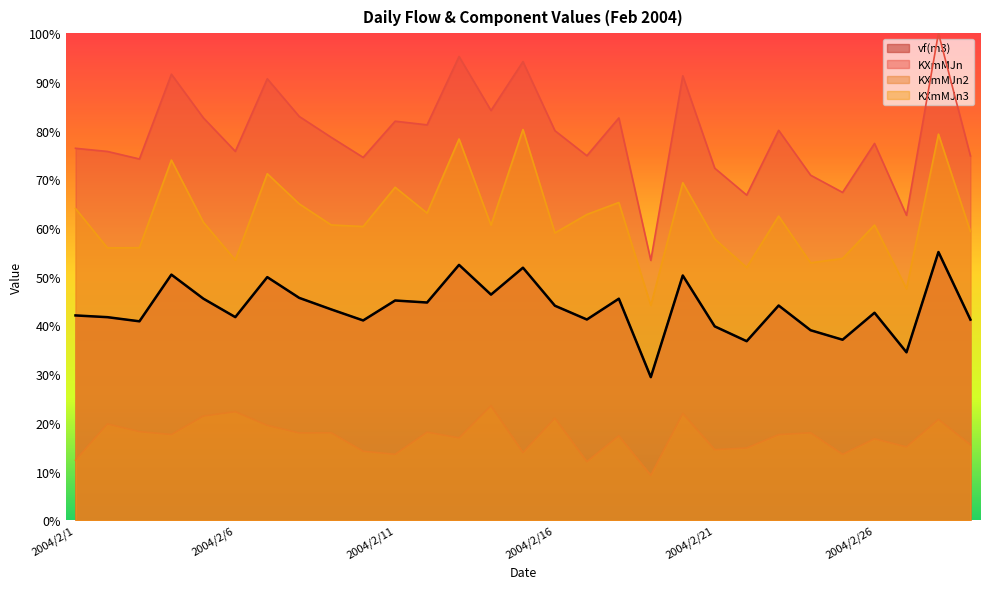

Reading left to right, list all the values displayed in this chart.

vf(m3): 42.1	41.7	40.9	50.4	45.5	41.7	49.9	45.7	43.3	41.0	45.1	44.7	52.4	46.3	51.9	44.1	41.2	45.5	29.4	50.3	39.8	36.8	44.1	39.0	37.1	42.6	34.5	55.1	41.2
KXmMJn: 76.4	75.7	74.2	91.6	82.6	75.7	90.6	82.9	78.6	74.5	81.9	81.2	95.2	84.1	94.2	80.0	74.8	82.6	53.4	91.3	72.3	66.8	80.1	70.8	67.3	77.4	62.6	100.0	74.8
KXmMJn2: 12.4	19.8	18.2	17.6	21.4	22.3	19.5	17.9	18.0	14.2	13.6	18.1	16.9	23.5	13.9	21.0	12.1	17.4	9.3	21.9	14.5	14.9	17.6	18.0	13.6	16.7	15.1	20.7	15.5
KXmMJn3: 64.0	55.9	56.0	74.0	61.2	53.4	71.2	65.0	60.6	60.3	68.4	63.1	78.3	60.6	80.2	59.0	62.8	65.2	44.1	69.3	57.8	51.9	62.5	52.9	53.8	60.6	47.5	79.3	59.3